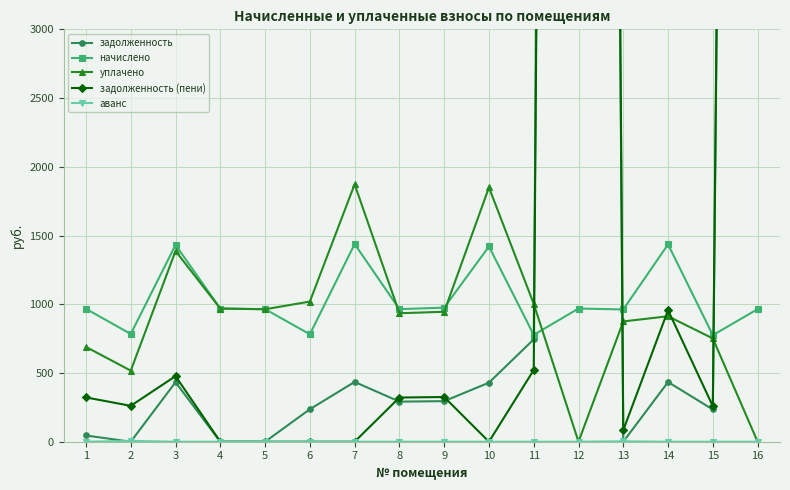

What is the spread (max minus min) of values at 14?

1435.7